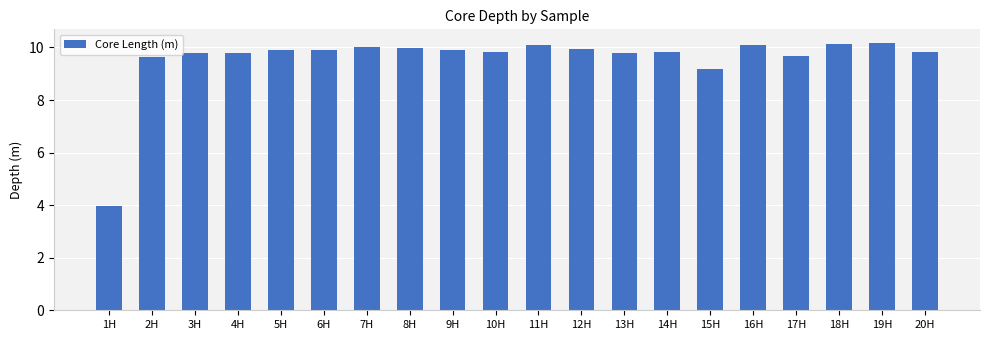

What is the maximum value shown in the chart?

10.2